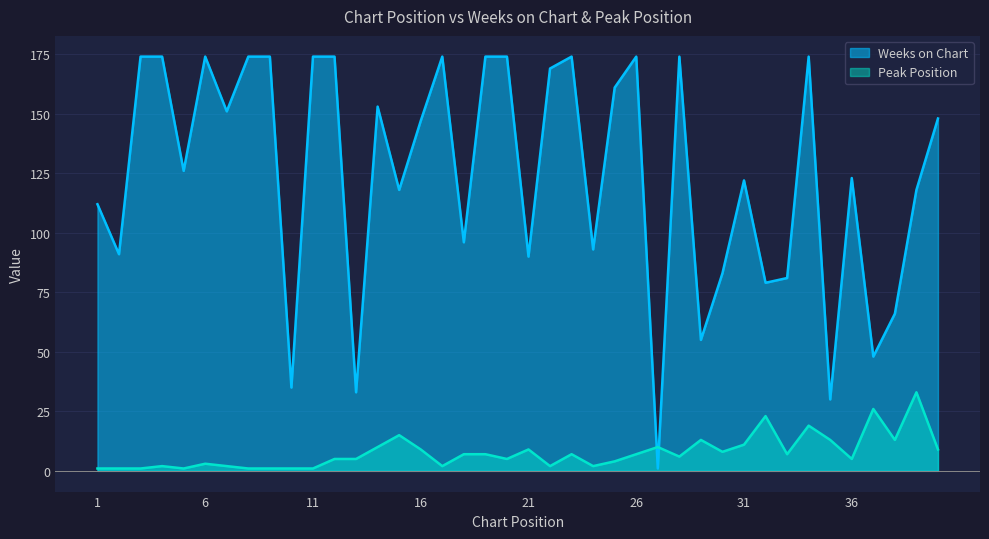

At which category does Weeks on Chart reach its first local peak?

6